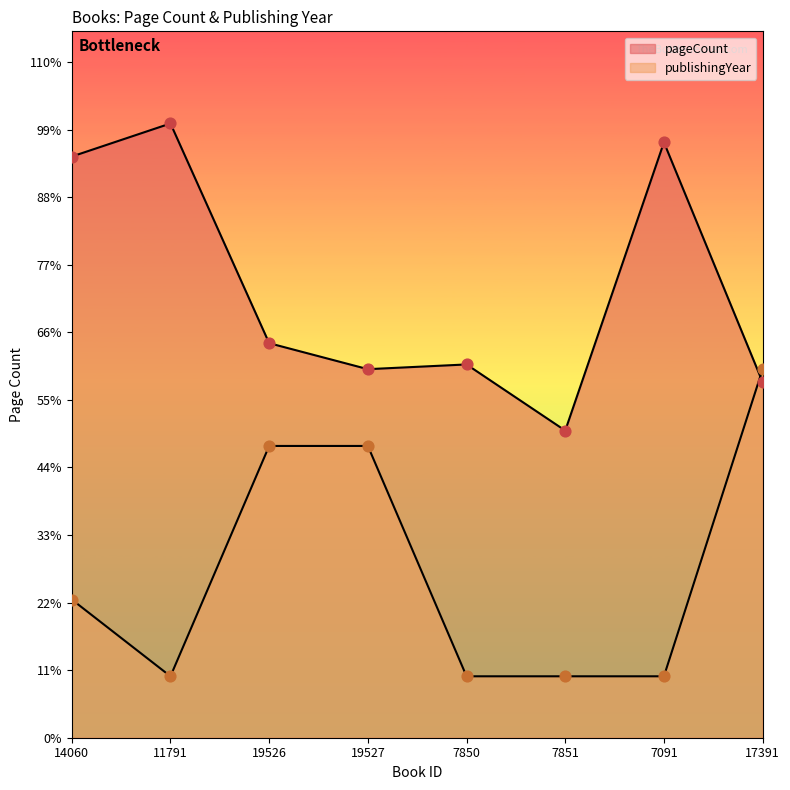

At how many categories does at least one series exceed 452?

3